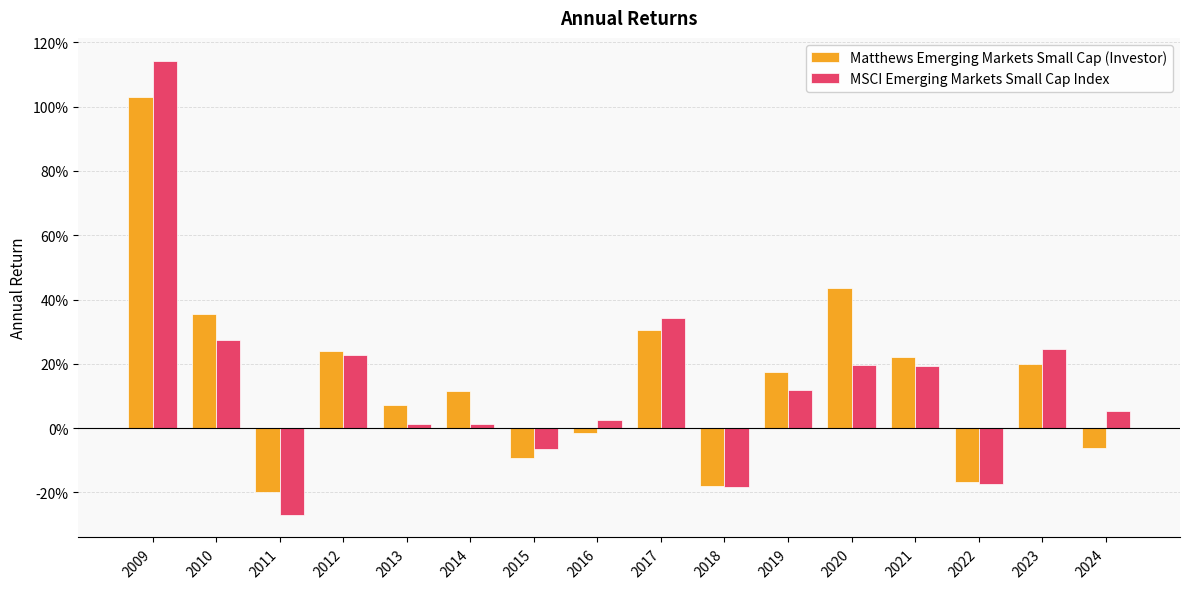

Are the bars grouped side by side (vs. stacked)?

Yes